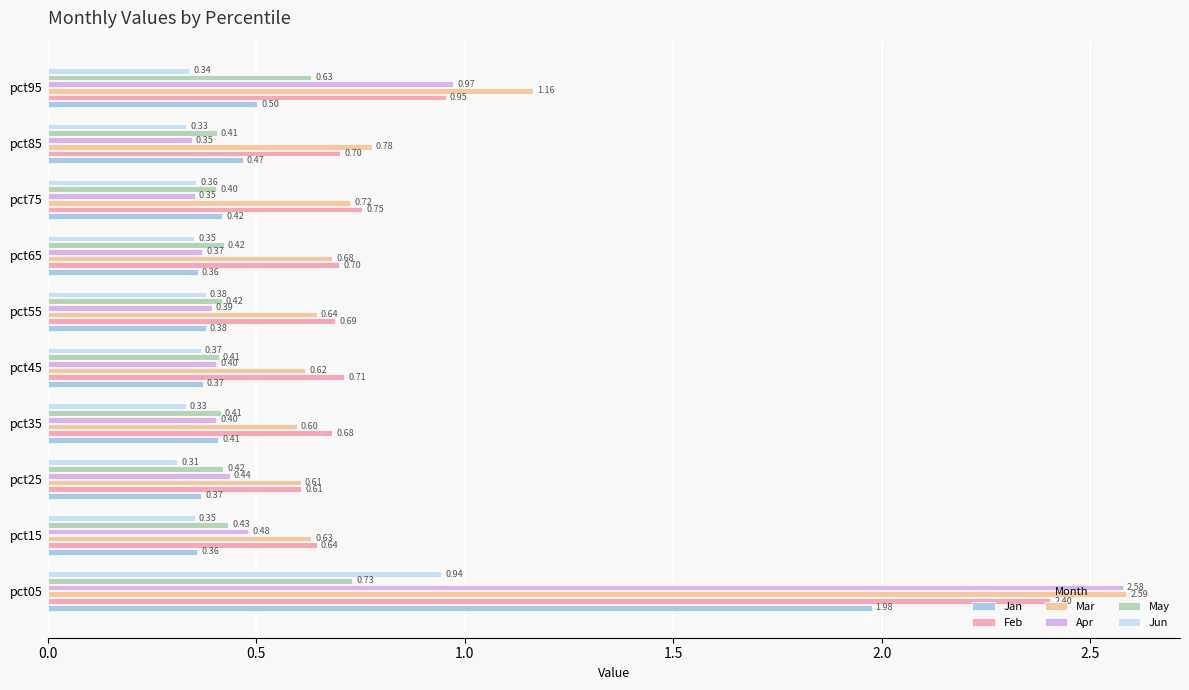

Which series changed the most between pct35 and pct95?

Apr